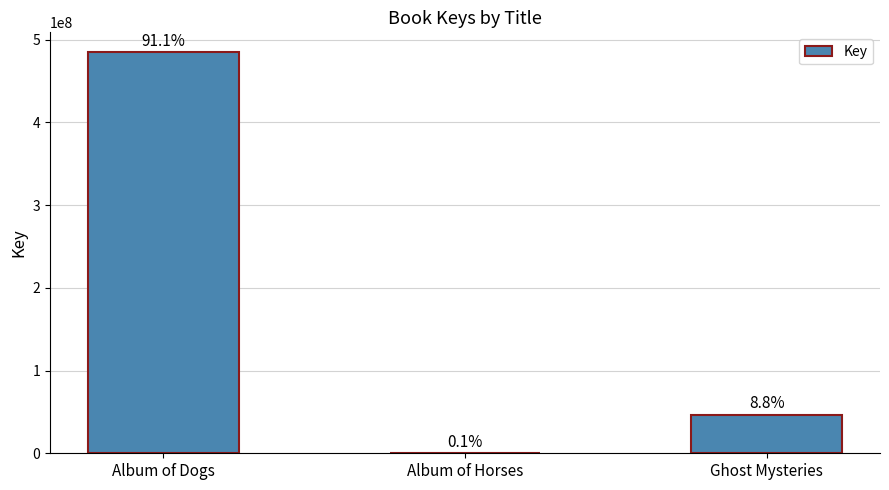

Rank the categories by value from highest to lowest.

Album of Dogs, Ghost Mysteries, Album of Horses